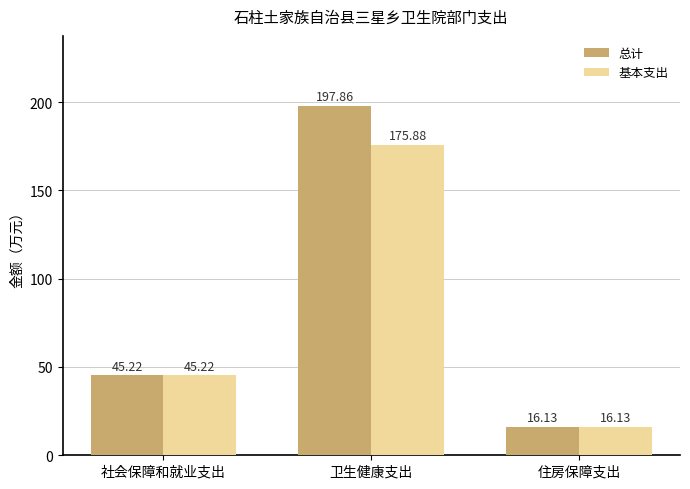

Which series has the largest range (max minus min)?

总计